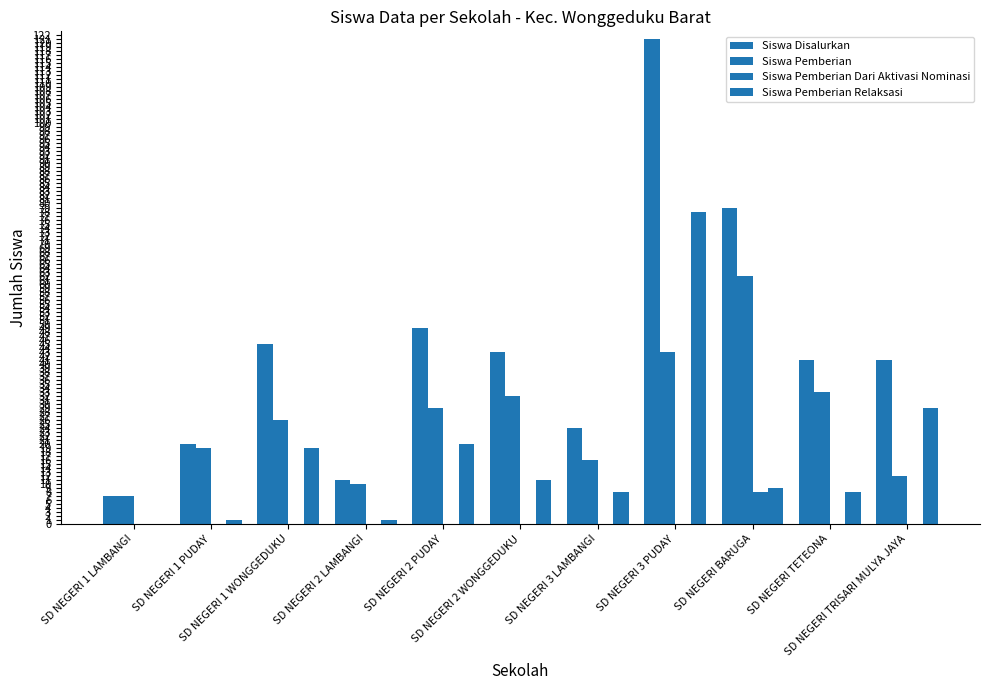

Are the bars horizontal?

No